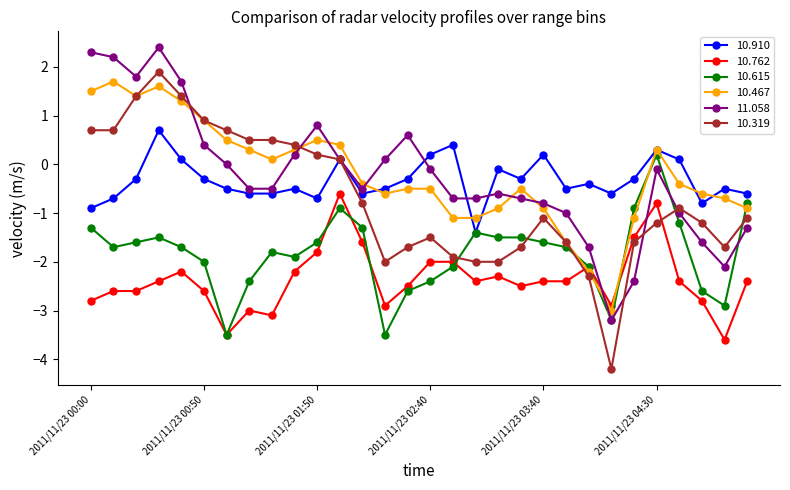

Which series has the widest spread of values?

10.319